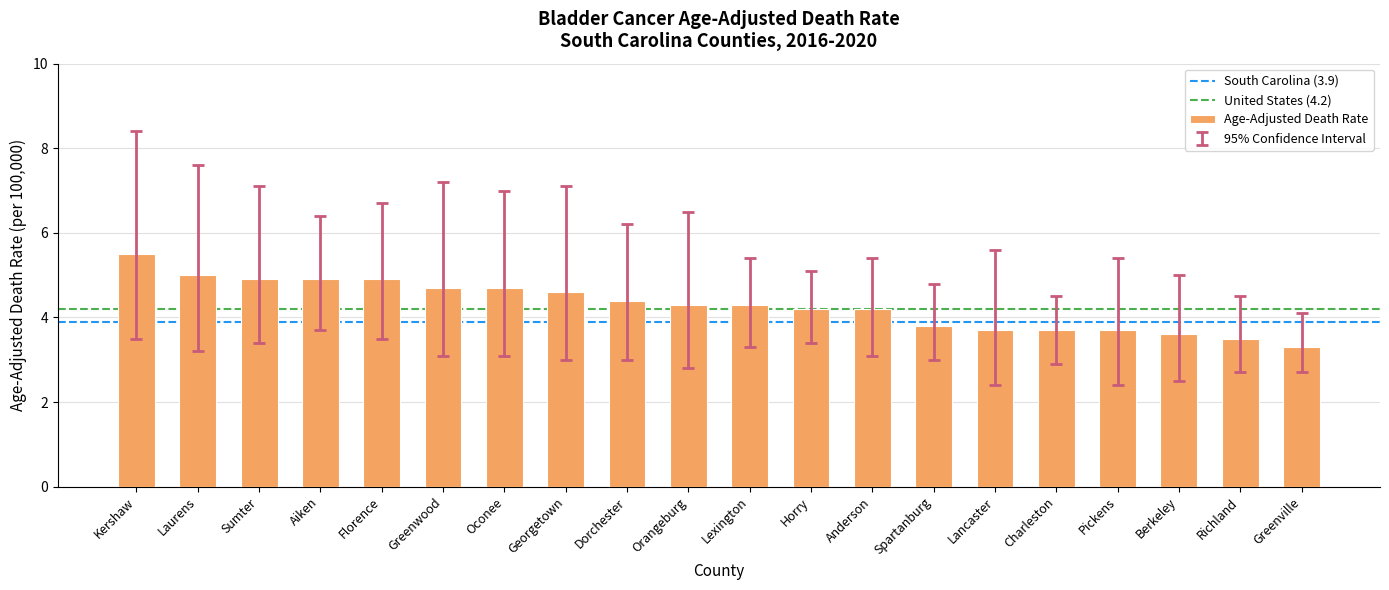

What is the maximum value shown in the chart?

5.5